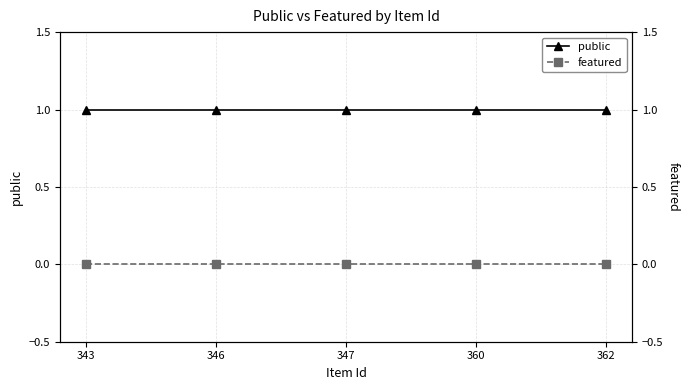

True or false: public has a value of 1 at 360.

True